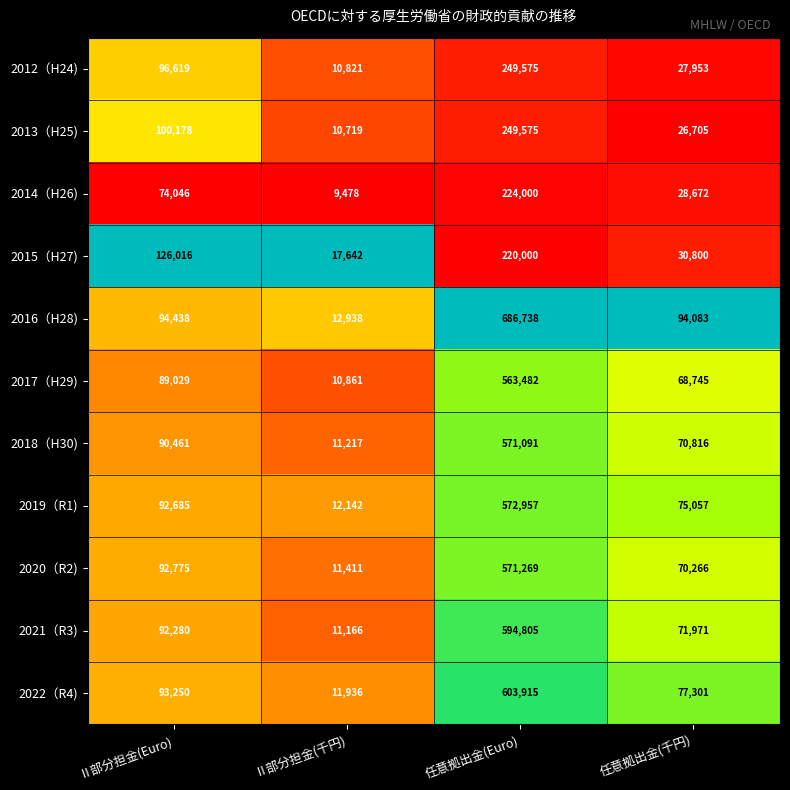

The value of 2012（H24) at 任意拠出金(Euro) is 62178. True or false?

False